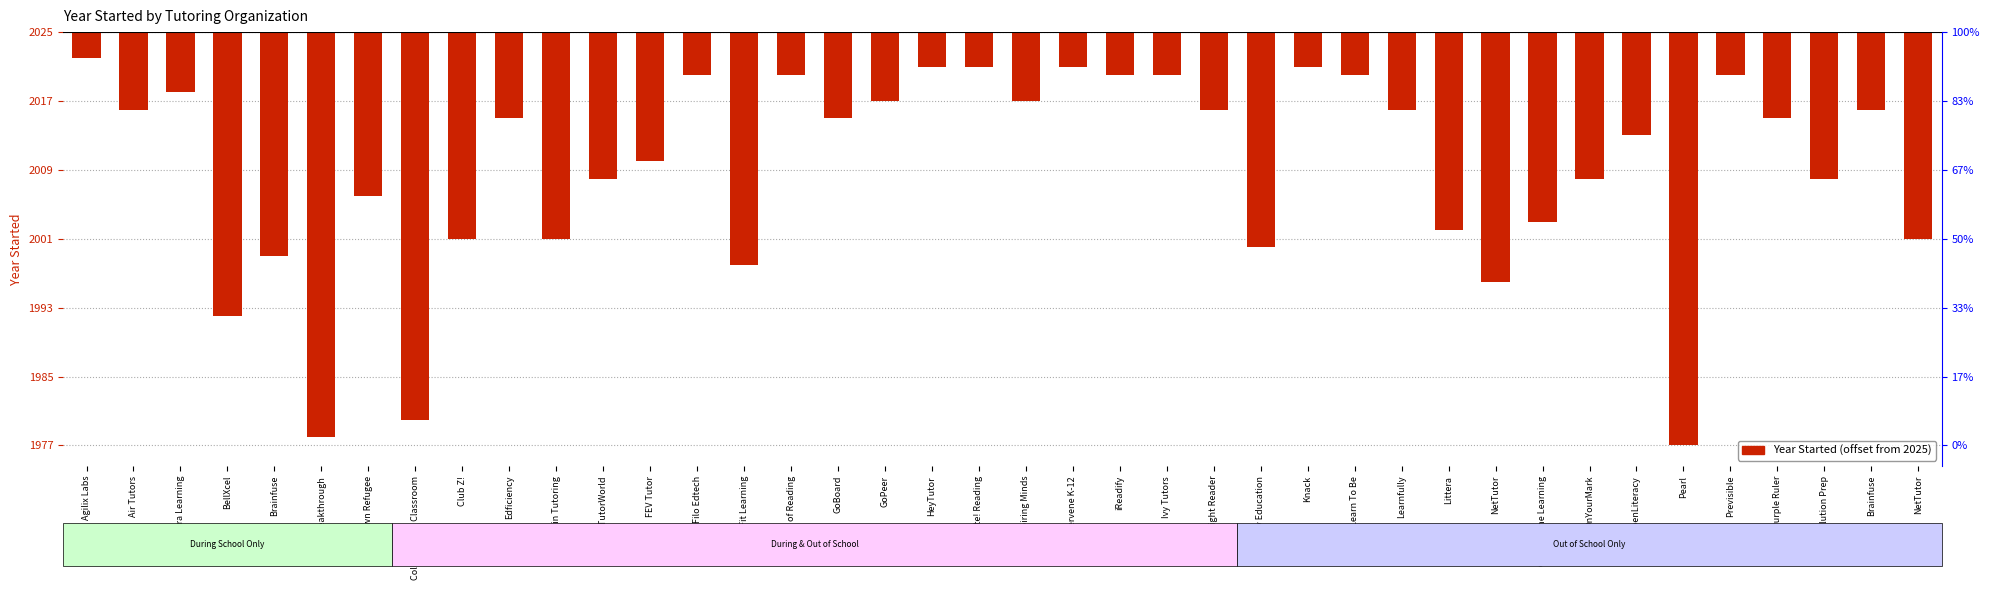

What is the average value?

-16